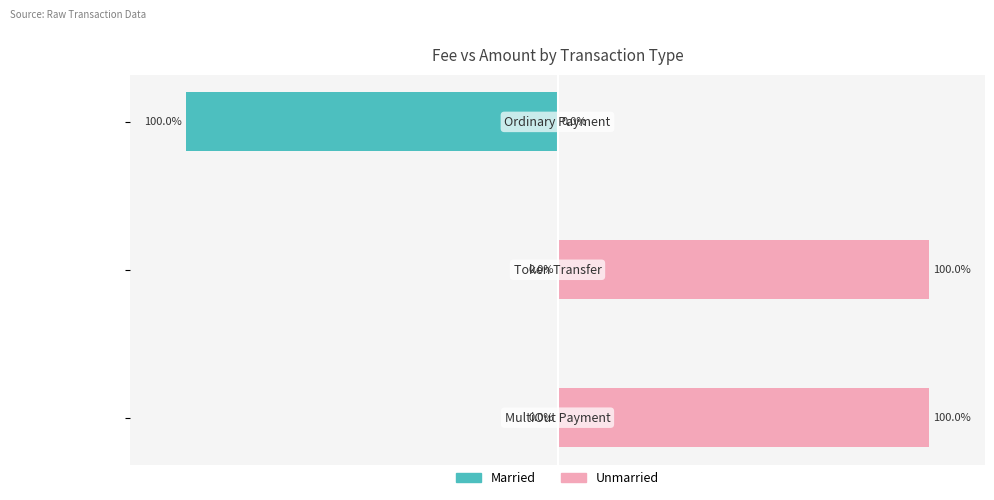

Which series has the largest range (max minus min)?

Unmarried